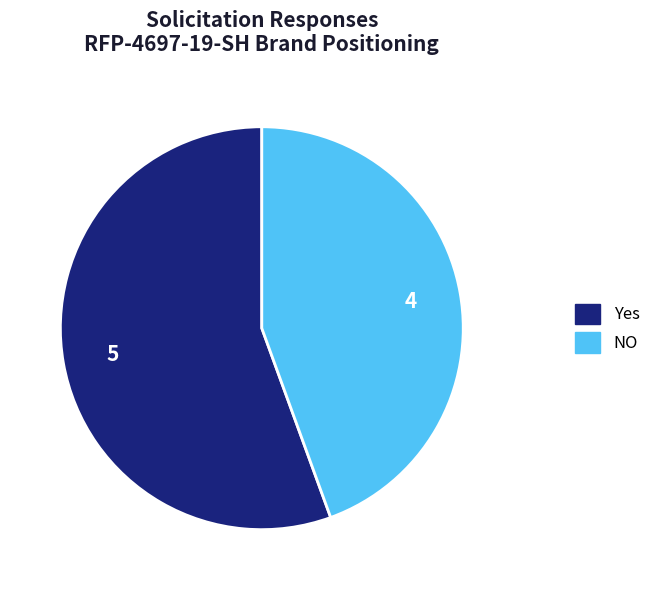

Do Yes and NO together represent more than half of the pie?

Yes